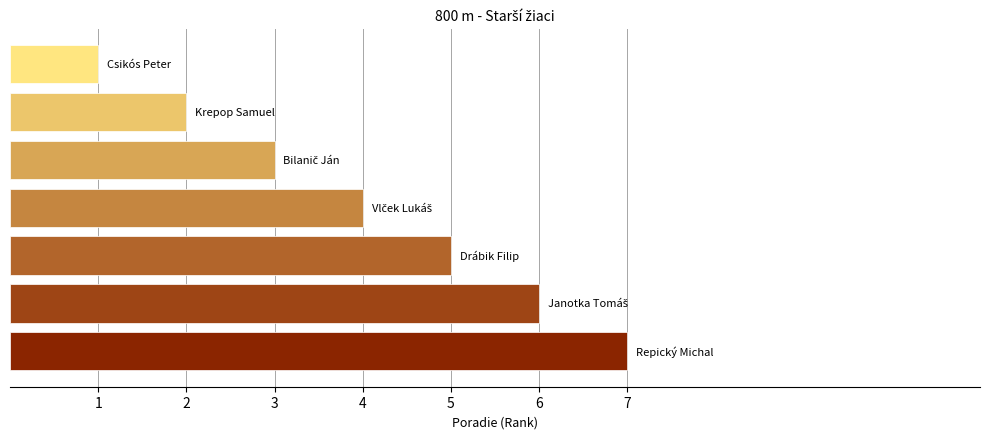

What is the maximum value shown in the chart?

7